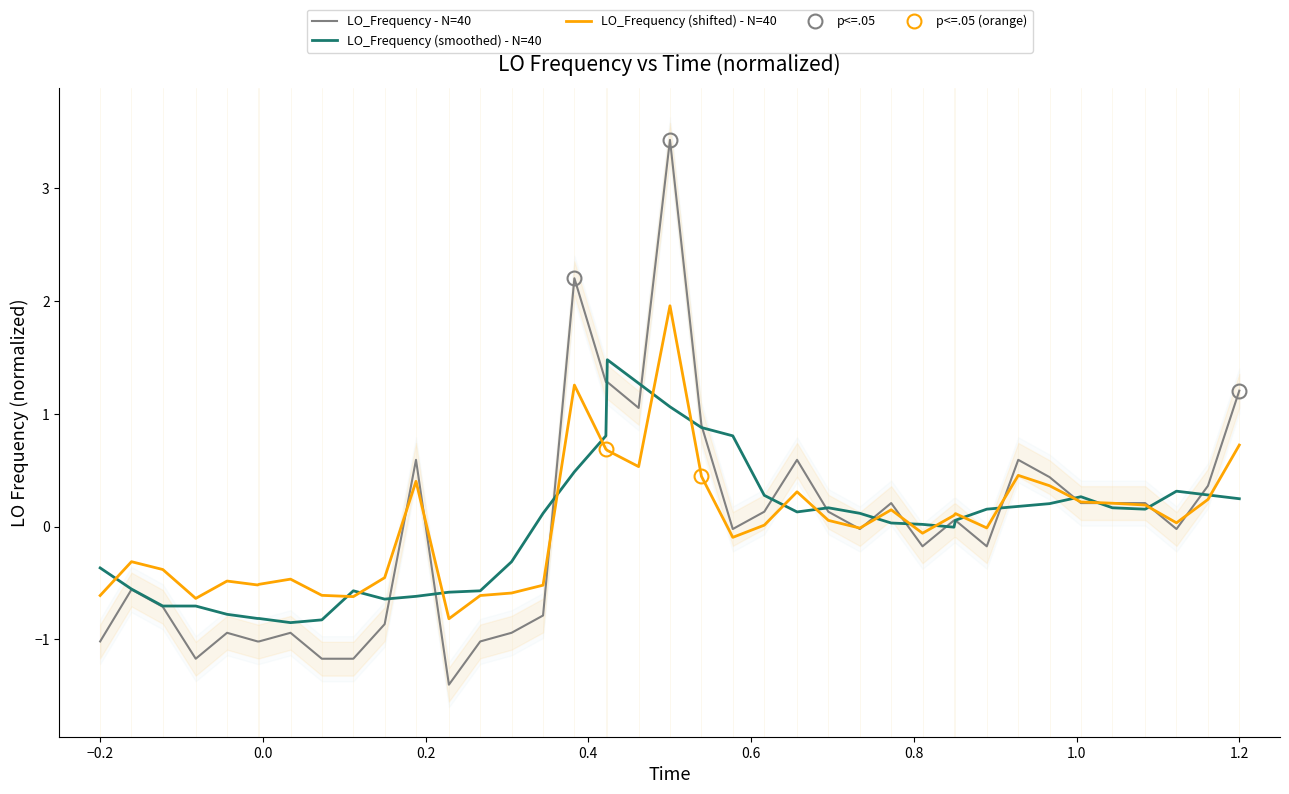

Which series ends up on top after the final intersection of LO_Frequency - N=40 and LO_Frequency (shifted) - N=40?

LO_Frequency - N=40